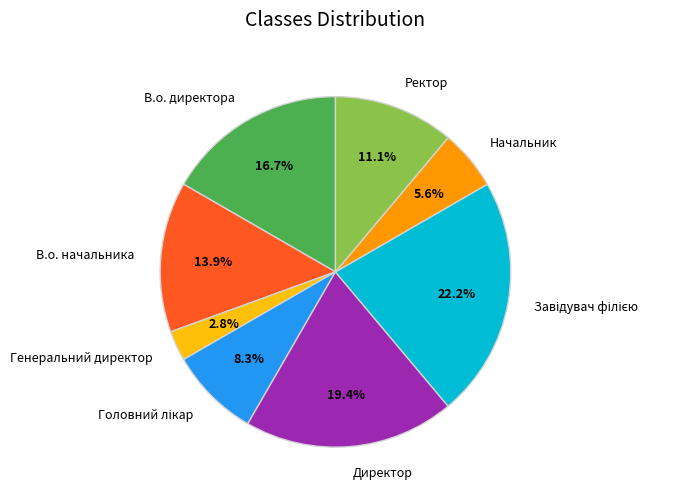

Is it true that Начальник is 6% of the pie?

True